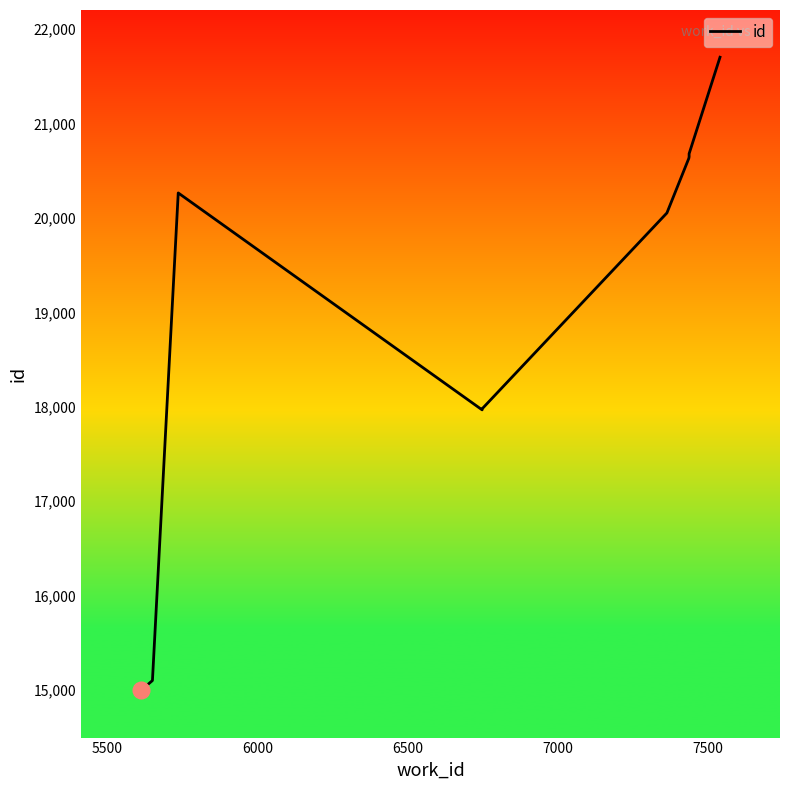

What is the greatest value displayed?

21701